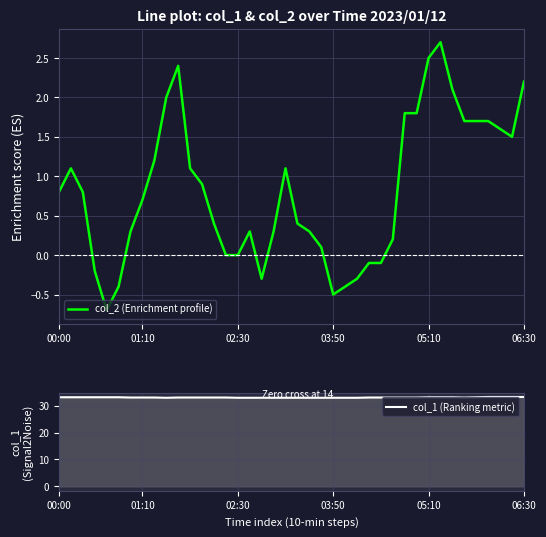

At which category is the sum across all series the highest?

32